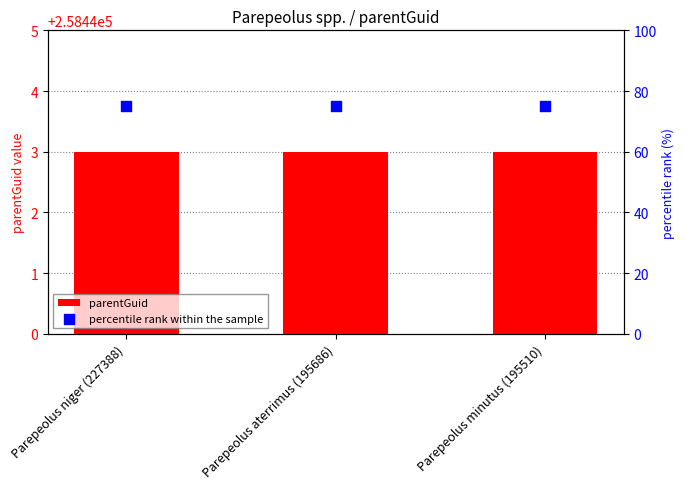

Which series has the widest spread of Y values?

parentGuid